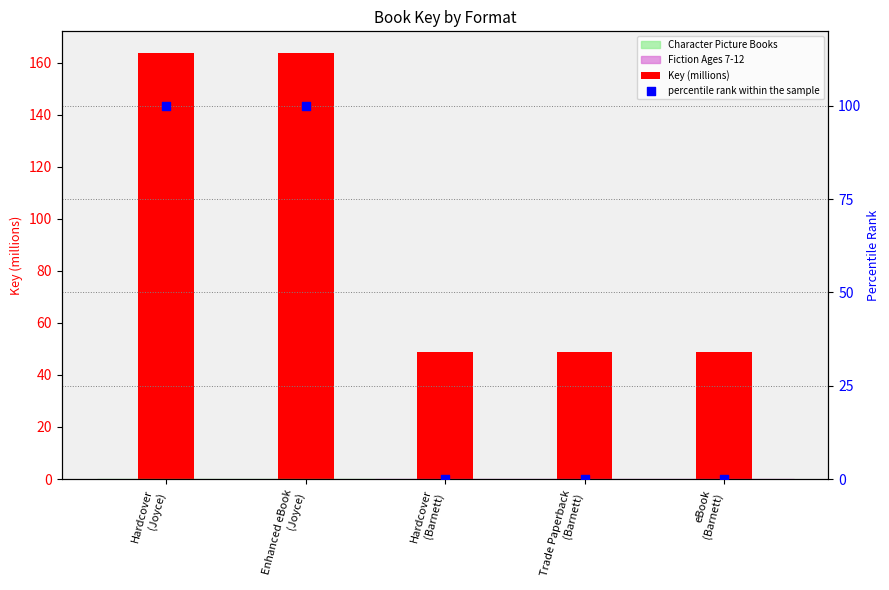

Which series reaches the minimum Y coordinate?

percentile rank within the sample